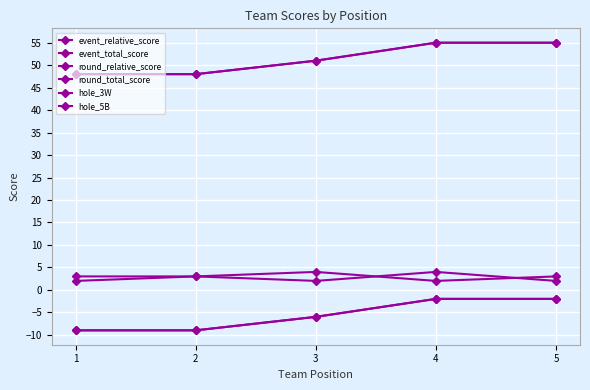

True or false: hole_5B and round_total_score cross at least once.

False